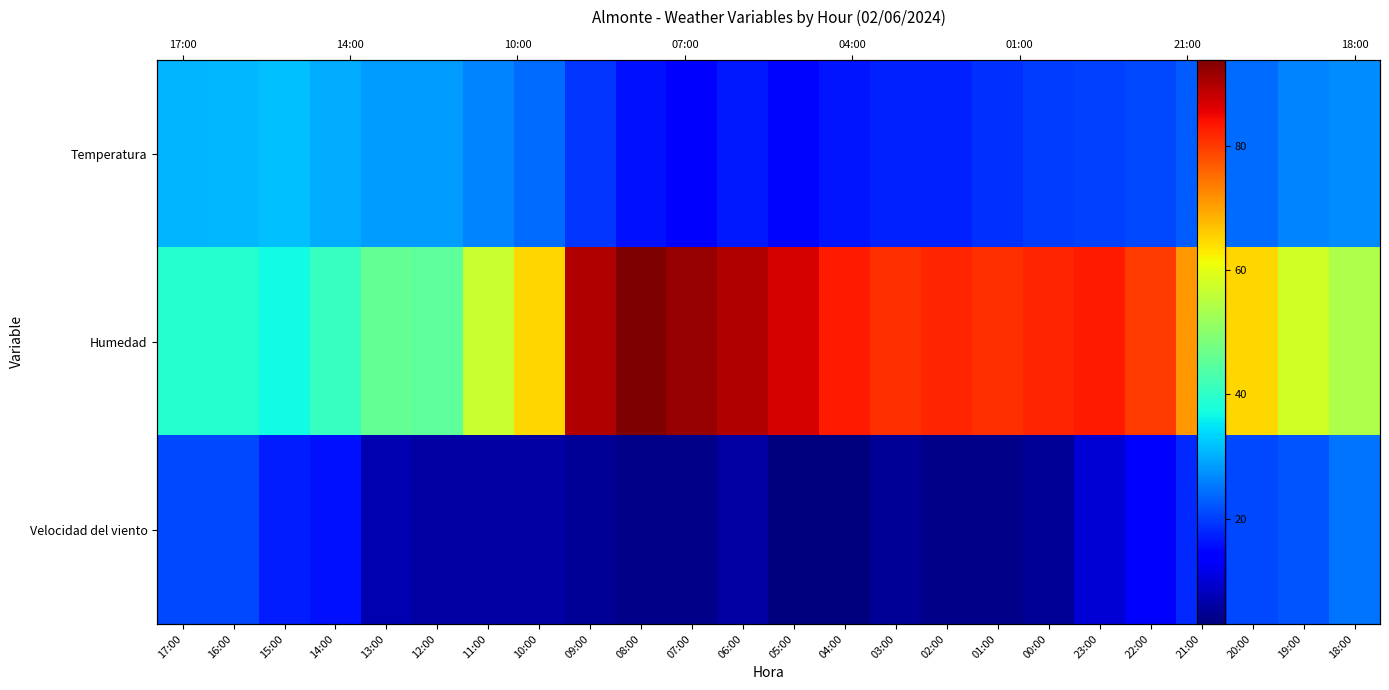

What is the average value of the Temperatura series?

22.6